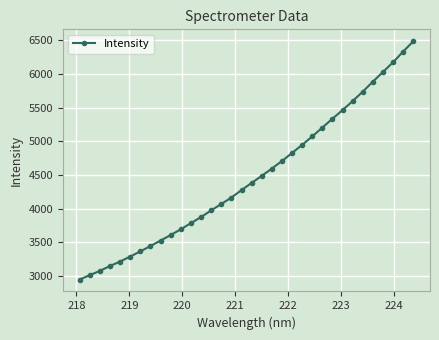

Count the number of data series in this chart.

1